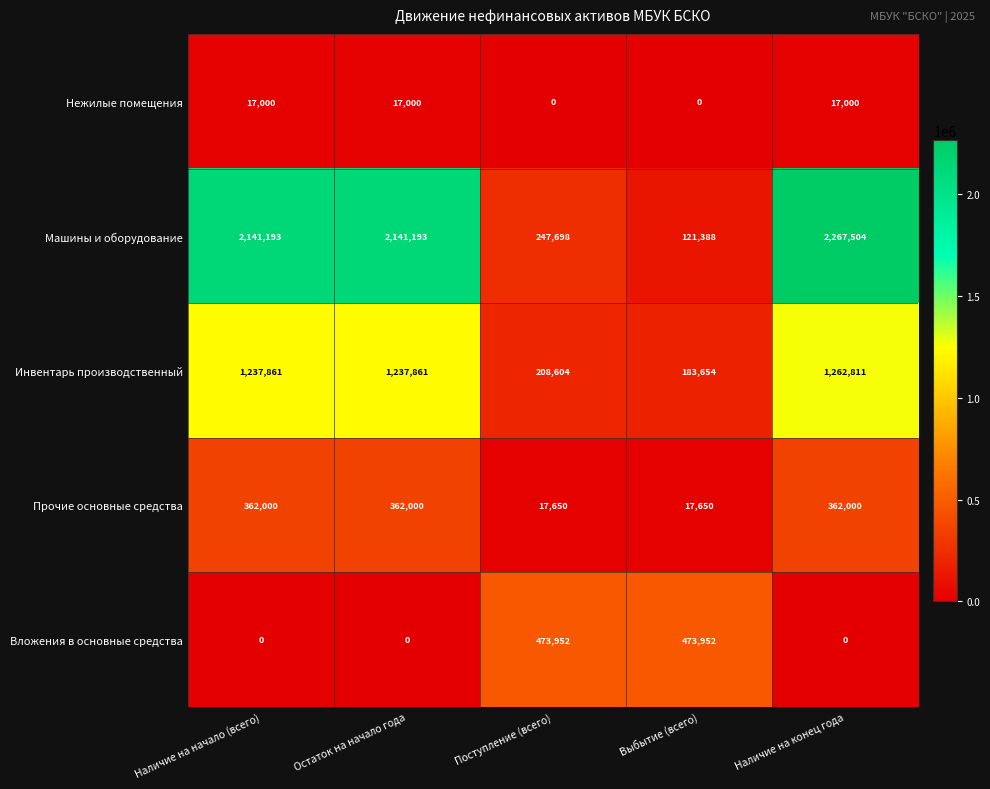

Rank the series by their maximum value, from highest to lowest.

Машины и оборудование, Инвентарь производственный, Вложения в основные средства, Прочие основные средства, Нежилые помещения